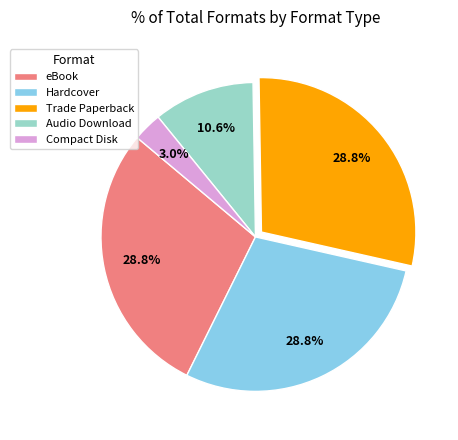

To the nearest percent, what is the difference between the largest and smallest slice percentages?

26%